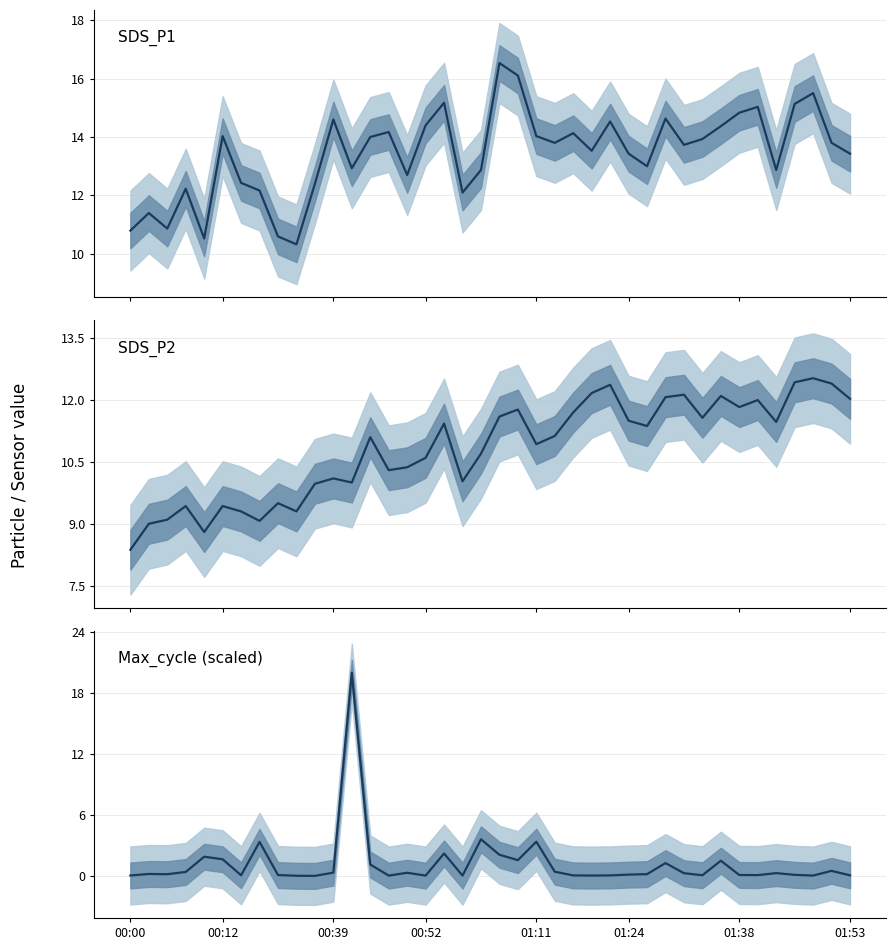

How many lines are shown in the chart?

3